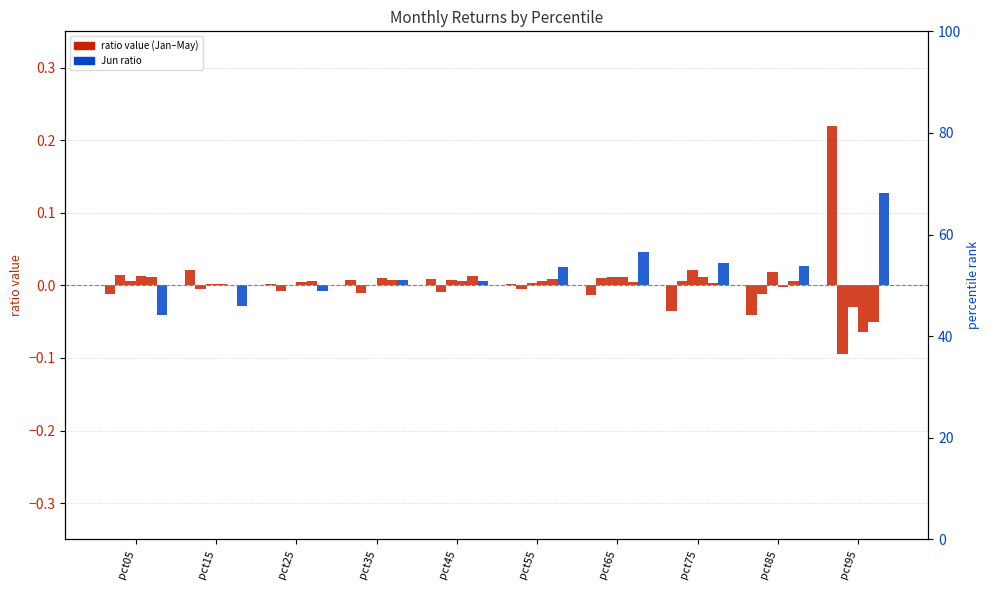

Reading right to left, list all the values displayed in this chart.

Jan: 0.2	-0.0	-0.0	-0.0	0.0	0.0	0.0	0.0	0.0	-0.0
Feb: -0.1	-0.0	0.0	0.0	-0.0	-0.0	-0.0	-0.0	-0.0	0.0
Mar: -0.0	0.0	0.0	0.0	0.0	0.0	0.0	0.0	0.0	0.0
Apr: -0.1	-0.0	0.0	0.0	0.0	0.0	0.0	0.0	0.0	0.0
May: -0.1	0.0	0.0	0.0	0.0	0.0	0.0	0.0	0.0	0.0
Jun: 0.1	0.0	0.0	0.0	0.0	0.0	0.0	-0.0	-0.0	-0.0